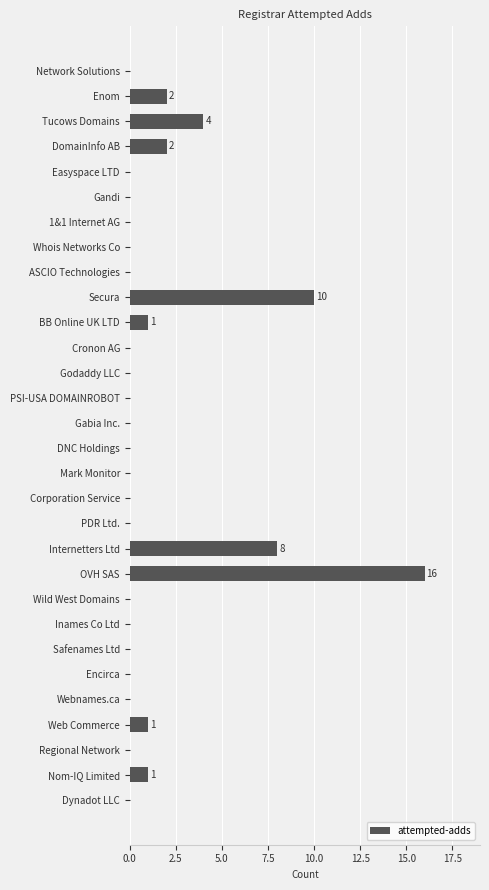

What is the maximum value shown in the chart?

16